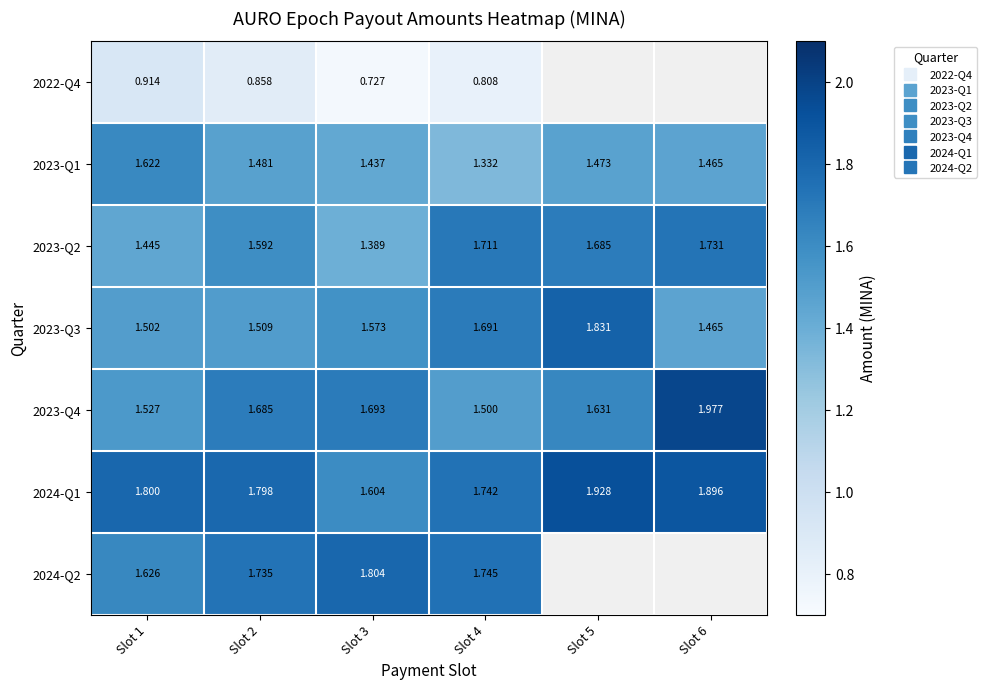

True or false: 2023-Q2 has a value of 0.5 at Slot 2.

False